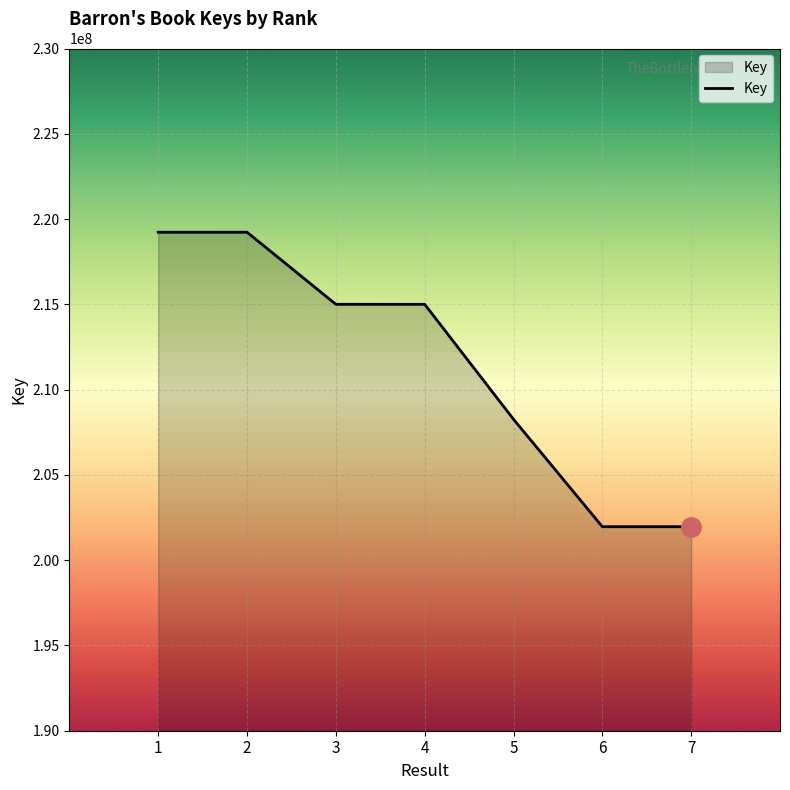

Approximately how many times larger is the value at 1 compared to 5?

1.1